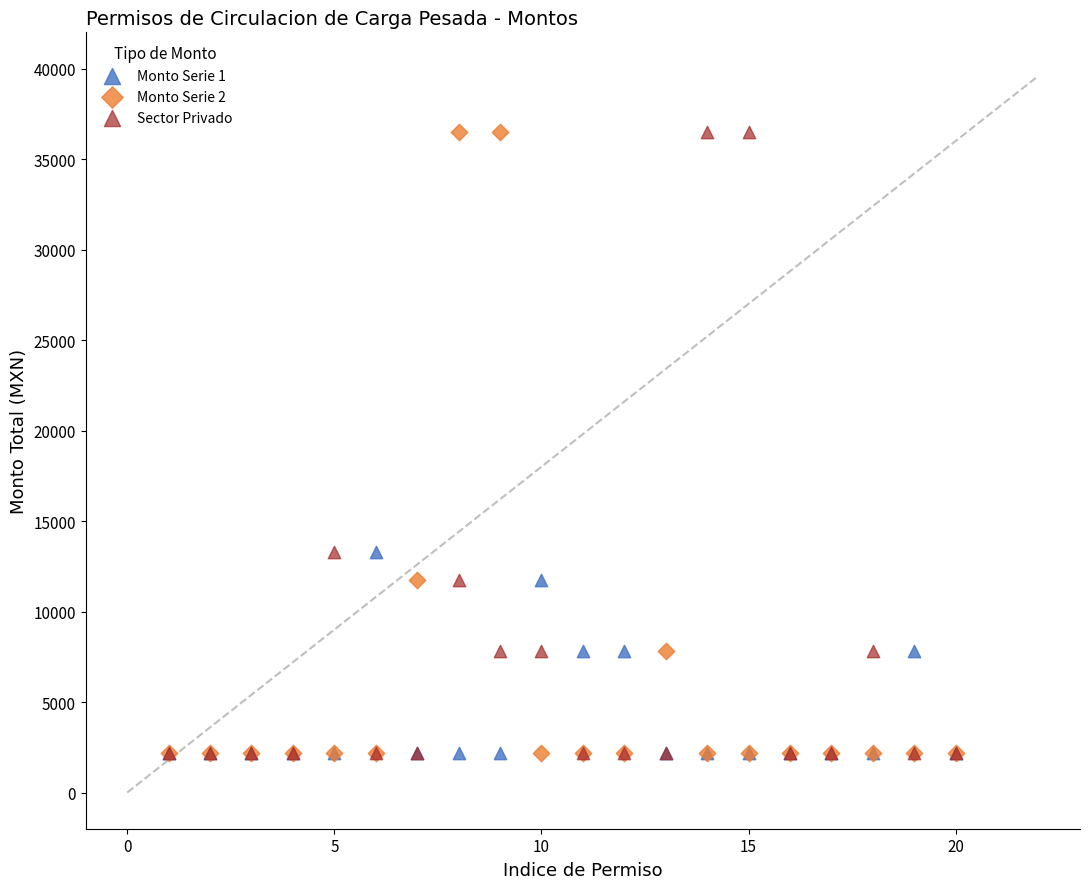

What are all the series names shown in the legend?

Monto Serie 1, Monto Serie 2, Sector Privado